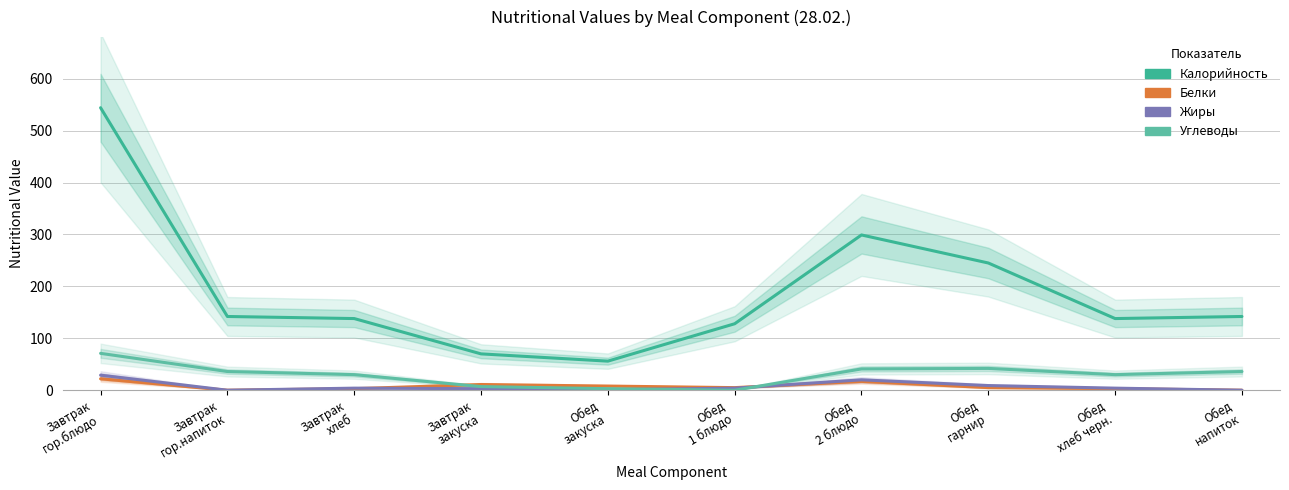

Reading right to left, what are all the values shown in this chart?

Калорийность: Обед
напиток=142	Обед
хлеб черн.=138	Обед
гарнир=245	Обед
2 блюдо=299	Обед
1 блюдо=128	Обед
закуска=56	Завтрак
закуска=70	Завтрак
хлеб=138	Завтрак
гор.напиток=142	Завтрак
гор.блюдо=544
Белки: Обед
напиток=0	Обед
хлеб черн.=3	Обед
гарнир=5	Обед
2 блюдо=17	Обед
1 блюдо=5	Обед
закуска=8	Завтрак
закуска=11	Завтрак
хлеб=3	Завтрак
гор.напиток=0	Завтрак
гор.блюдо=22
Жиры: Обед
напиток=0	Обед
хлеб черн.=4	Обед
гарнир=9	Обед
2 блюдо=20	Обед
1 блюдо=4	Обед
закуска=1	Завтрак
закуска=3	Завтрак
хлеб=4	Завтрак
гор.напиток=0	Завтрак
гор.блюдо=29
Углеводы: Обед
напиток=36	Обед
хлеб черн.=30	Обед
гарнир=42	Обед
2 блюдо=41	Обед
1 блюдо=0	Обед
закуска=3	Завтрак
закуска=7	Завтрак
хлеб=30	Завтрак
гор.напиток=36	Завтрак
гор.блюдо=71